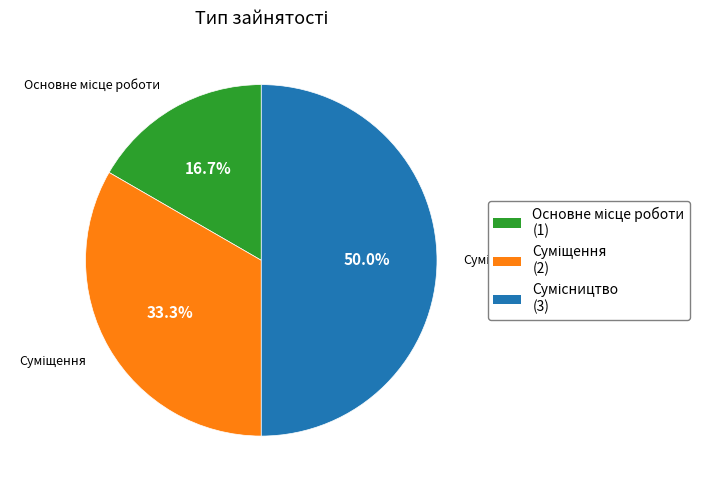

Which category has the smallest portion of the pie?

Основне місце роботи